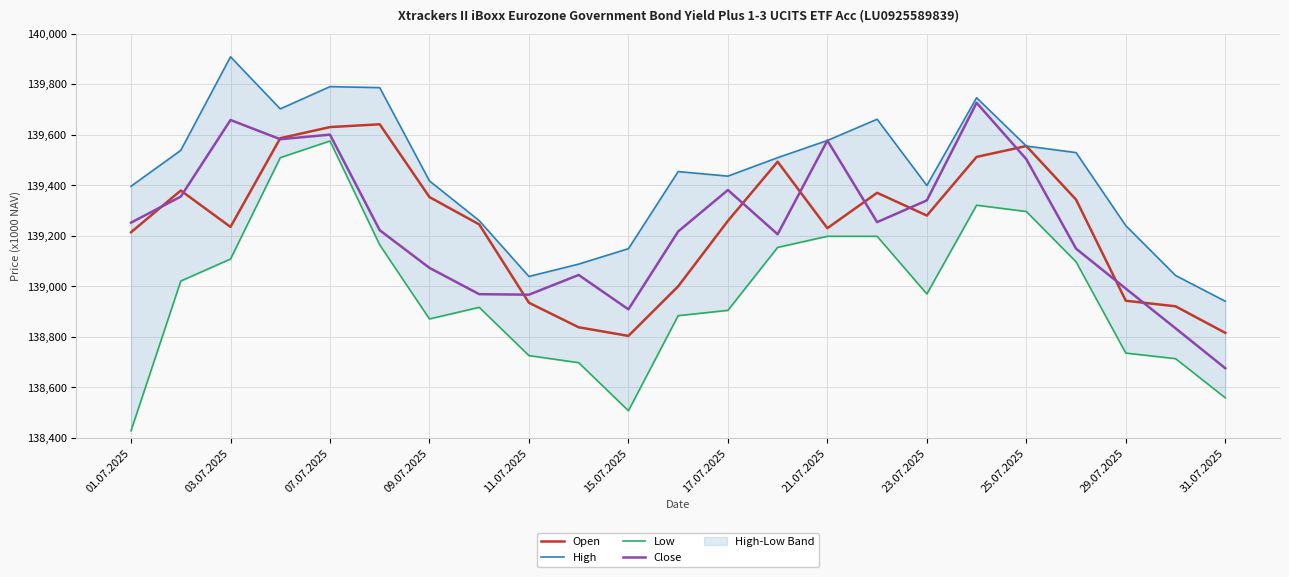

True or false: Open has a value of 139280 at 23.07.2025.

True